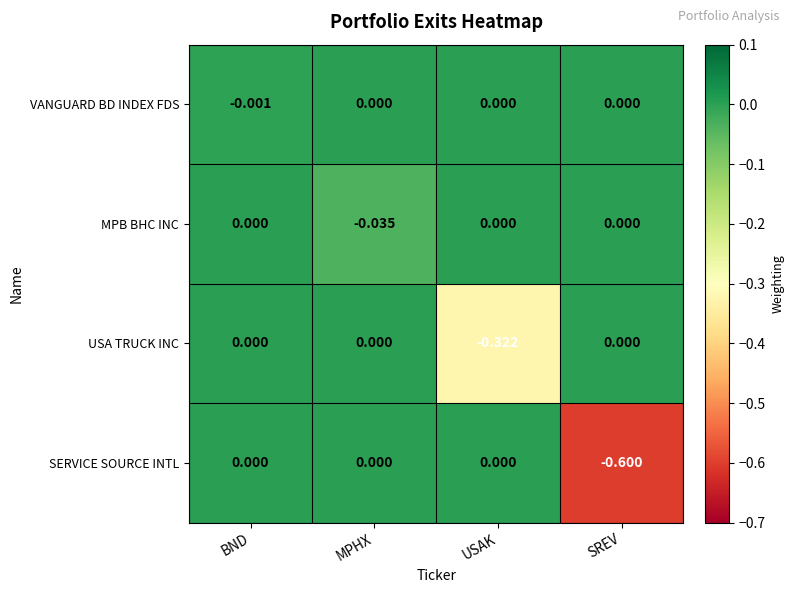

Where is USA TRUCK INC nearest to the value 0?

BND